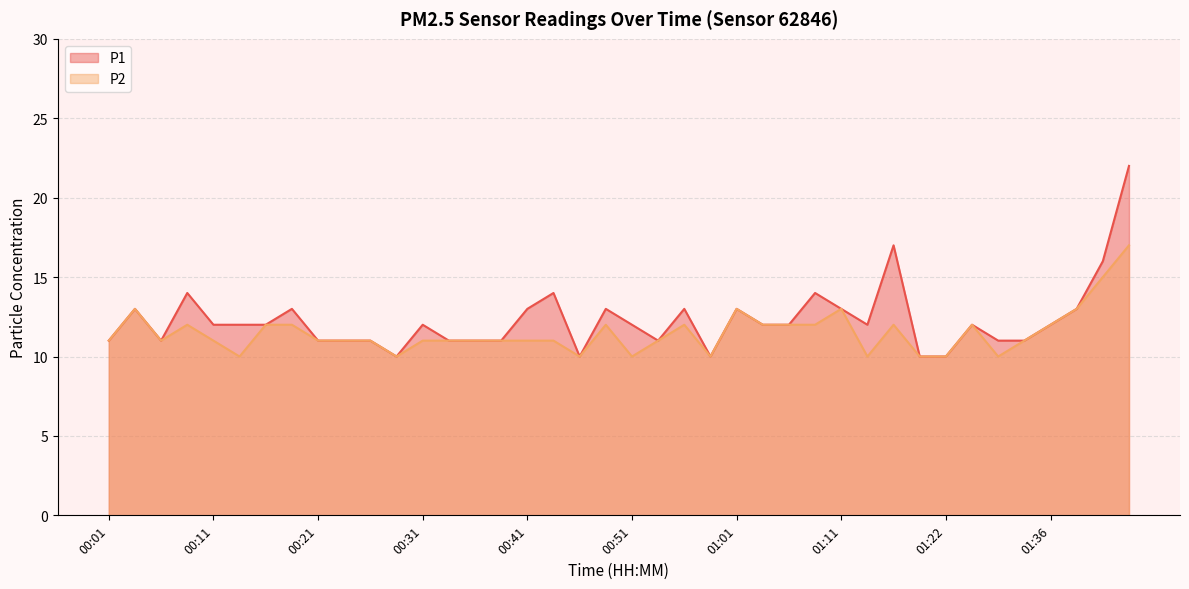

Which series has the widest spread of values?

P1